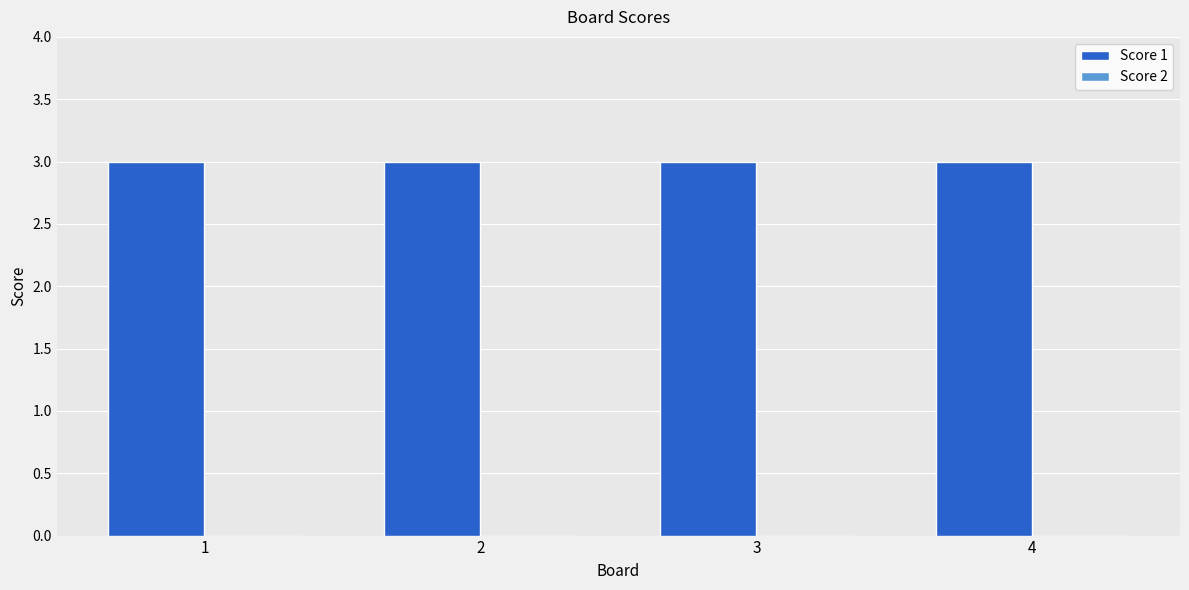

Does the chart contain any negative values?

No